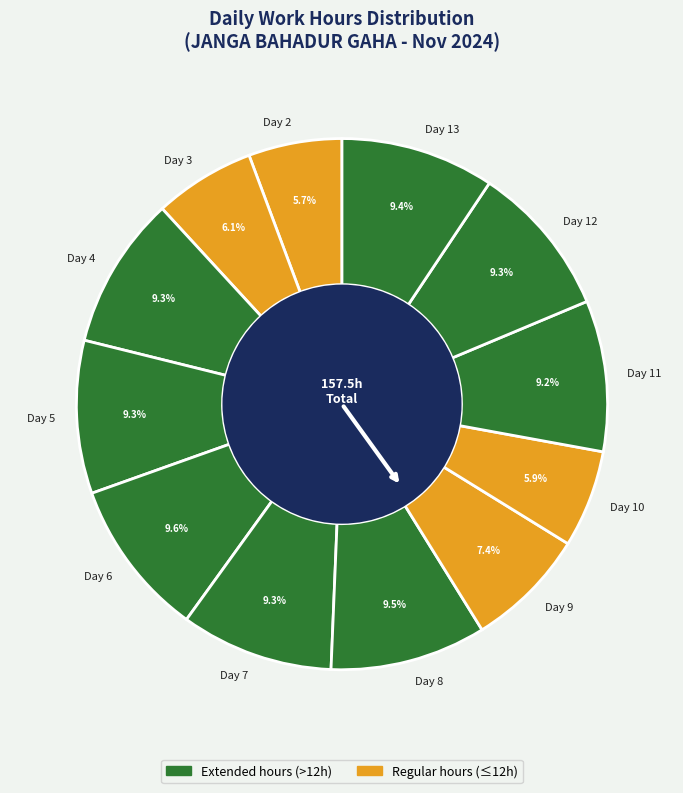

Between Day 9 and Day 4, which is larger?

Day 4